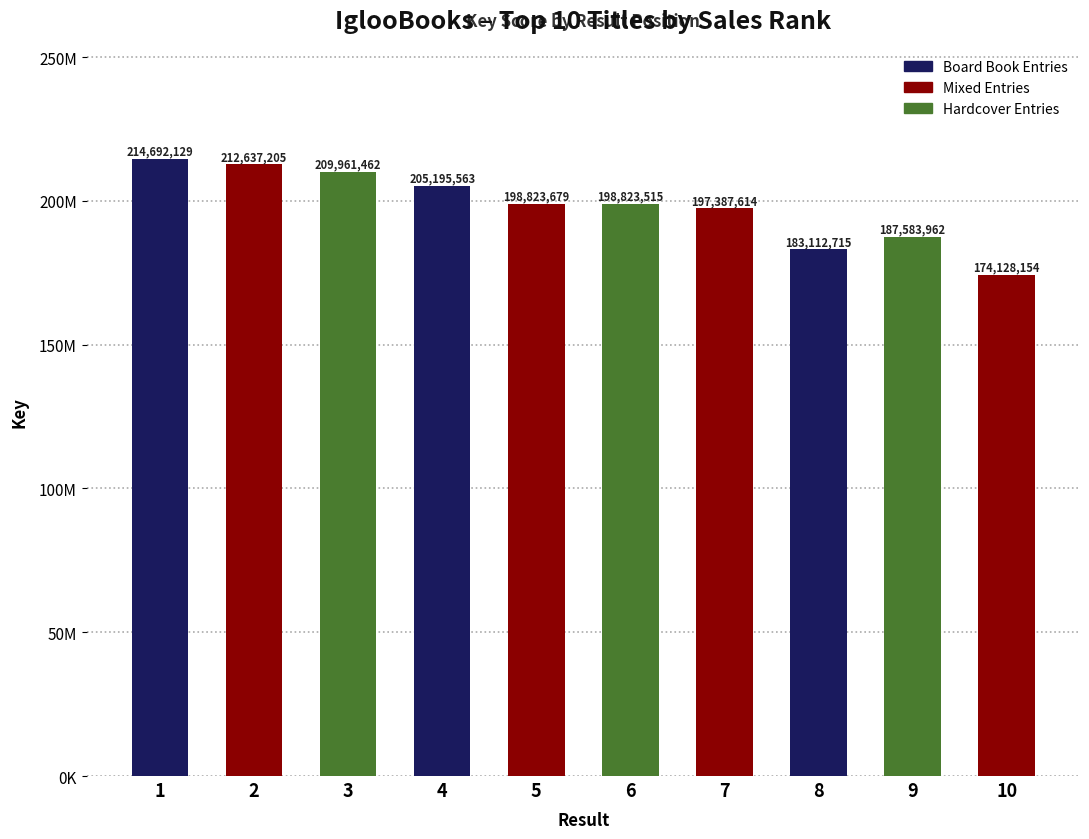

List the labels in order of value, largest first.

1, 2, 3, 4, 5, 6, 7, 9, 8, 10